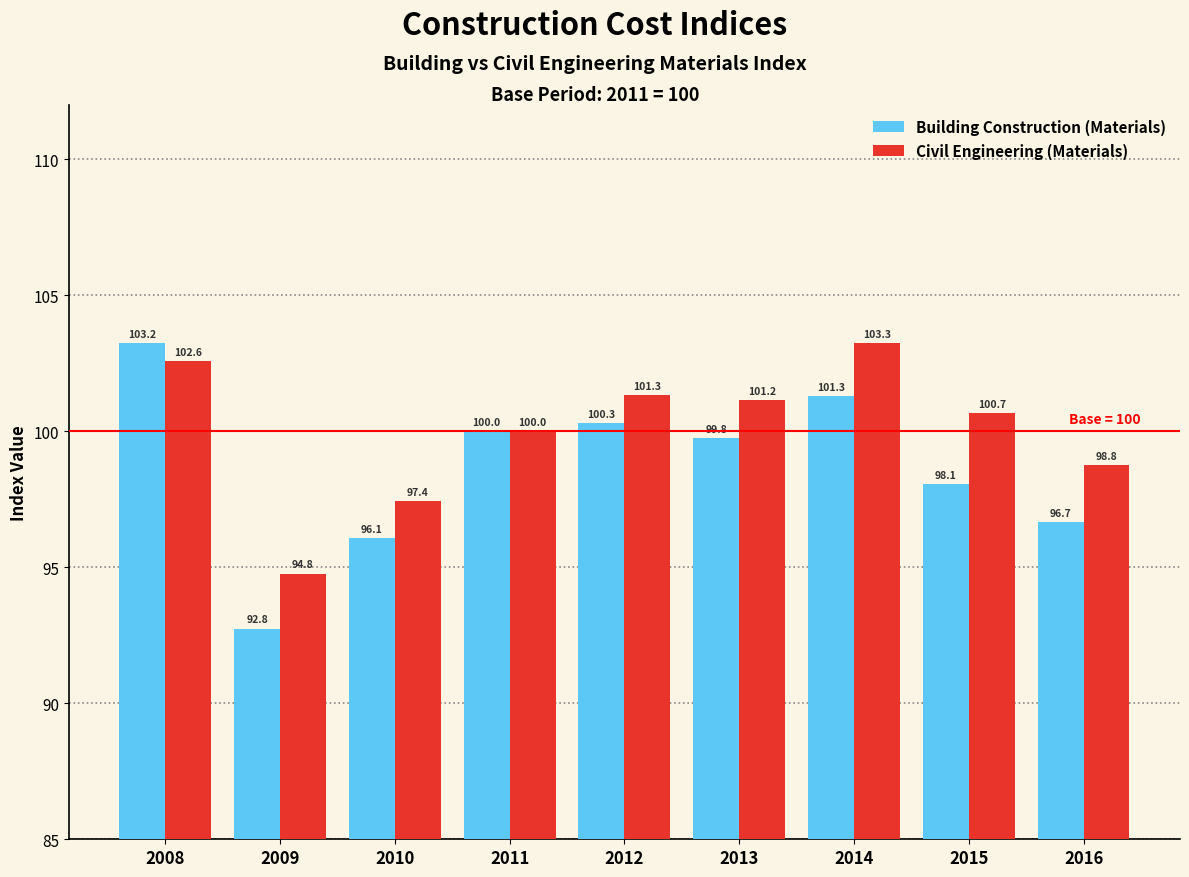

Reading right to left, extract all data points from this chart.

Building Construction (Materials): 96.7	98.1	101.3	99.8	100.3	100.0	96.1	92.8	103.2
Civil Engineering (Materials): 98.8	100.7	103.3	101.2	101.3	100.0	97.4	94.8	102.6